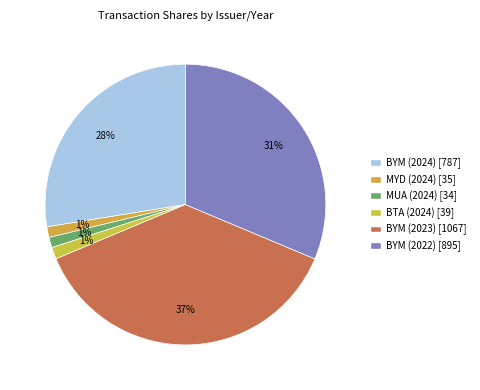

Is there a majority slice in this chart?

No